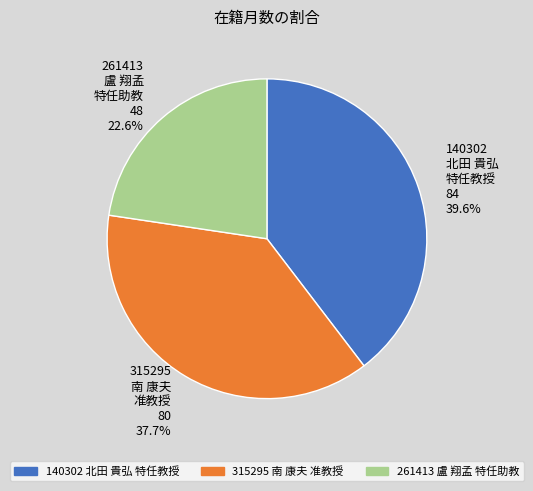

Approximately how many times larger is the value at 315295 南 康夫 准教授 compared to 140302 北田 貴弘 特任教授?

1.0